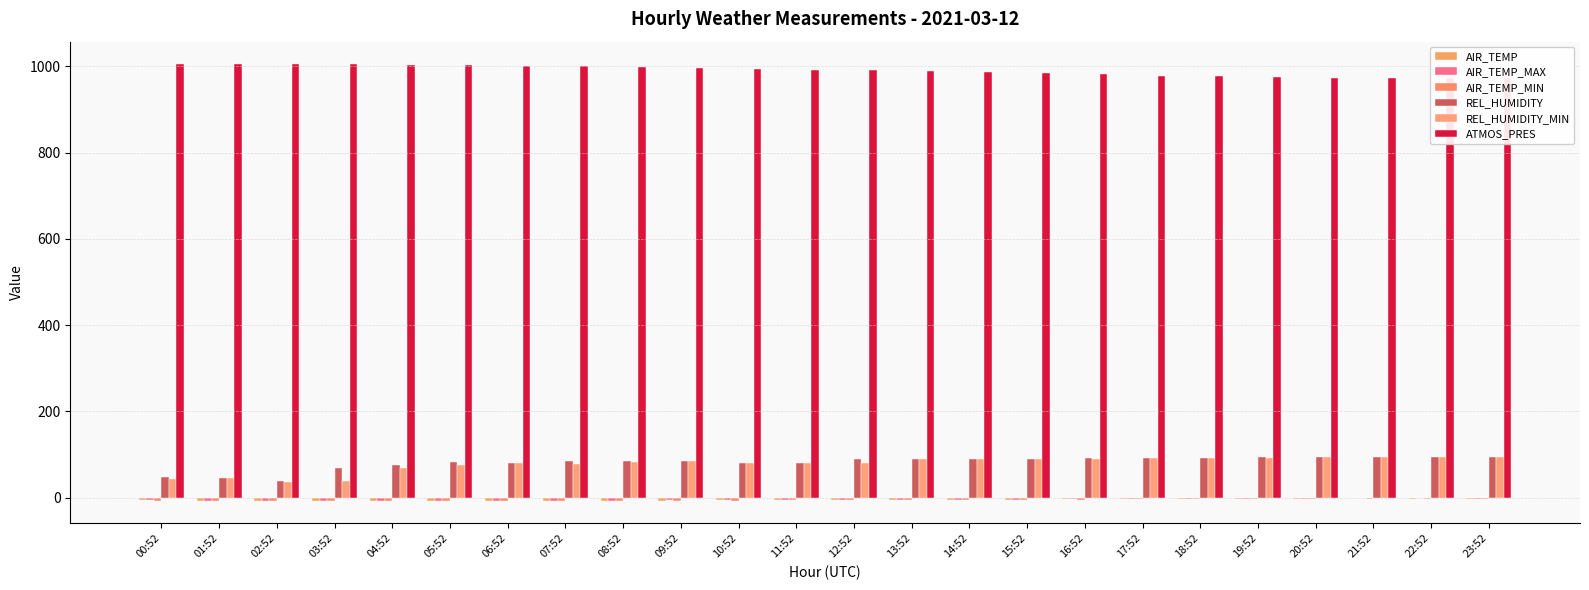

Is the value of ATMOS_PRES at 08:52 greater than the value of AIR_TEMP_MIN at 01:52?

Yes